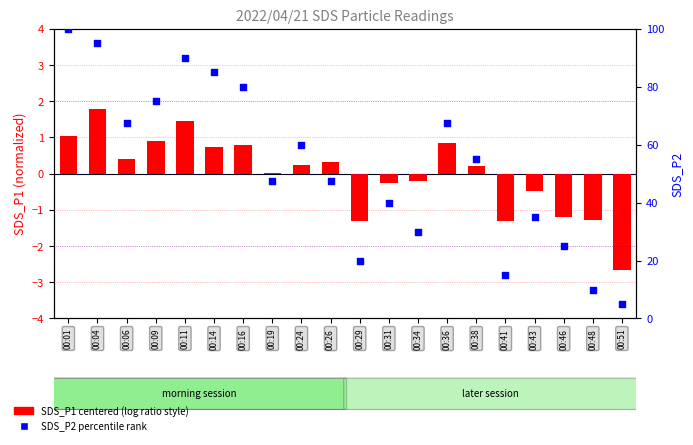

What are all the series names shown in the legend?

SDS_P1 centered, SDS_P2 percentile rank